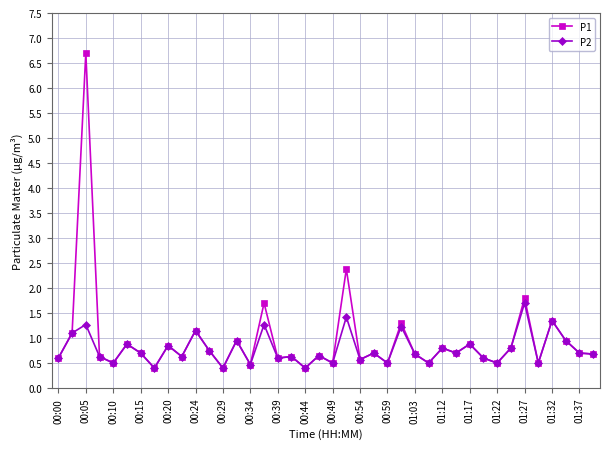

Which series has the largest range (max minus min)?

P1